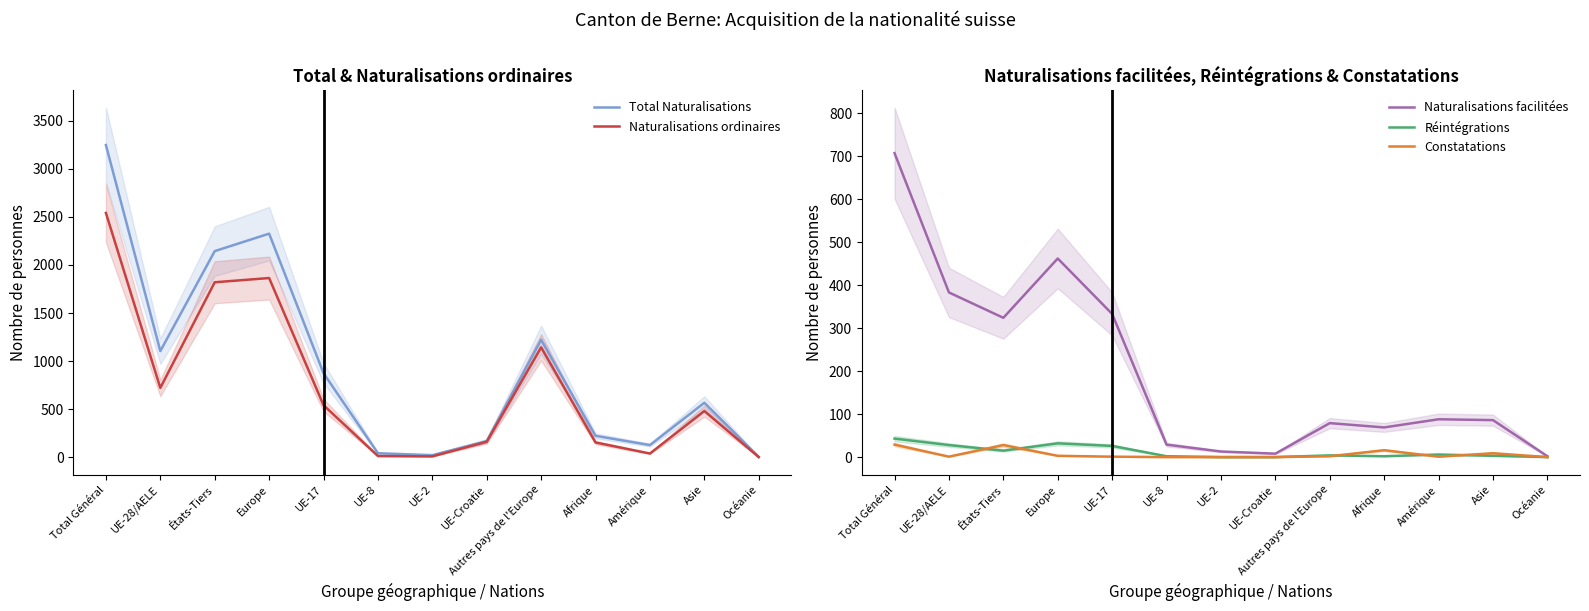

How many lines are shown in the chart?

5